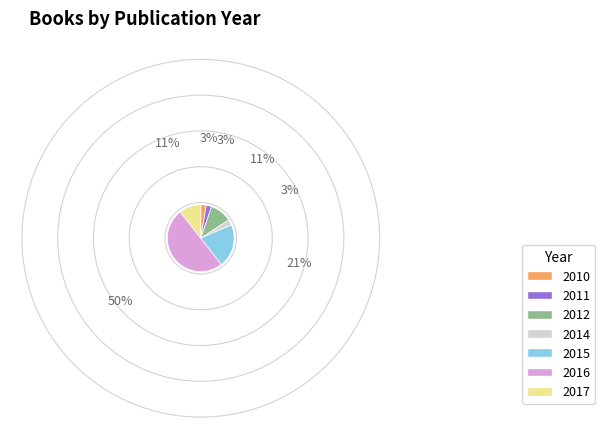

Does 2010 represent more than half of the total?

No